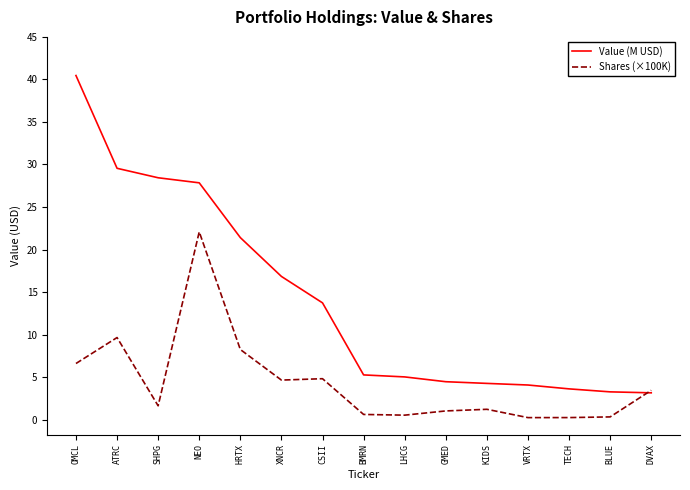

How many lines are shown in the chart?

2